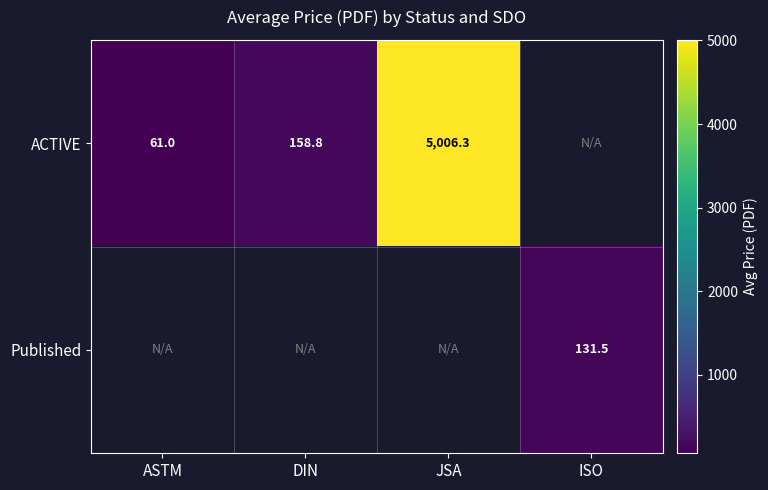

True or false: ACTIVE has a value of 61.0 at ASTM.

True